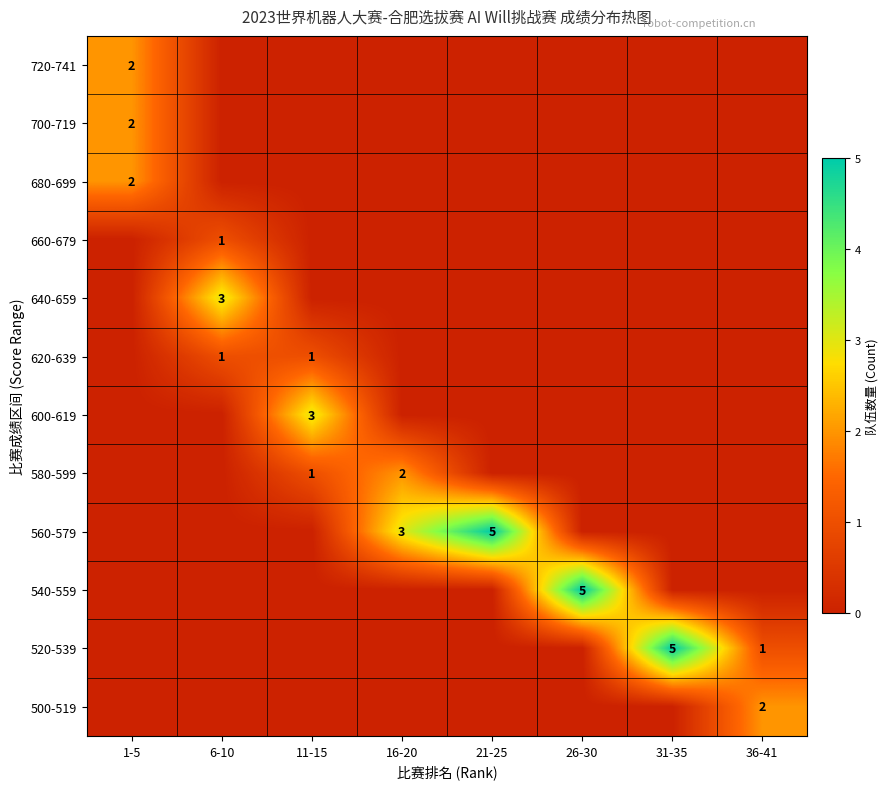

Is it true that 500-519 equals 2 at 36-41?

True